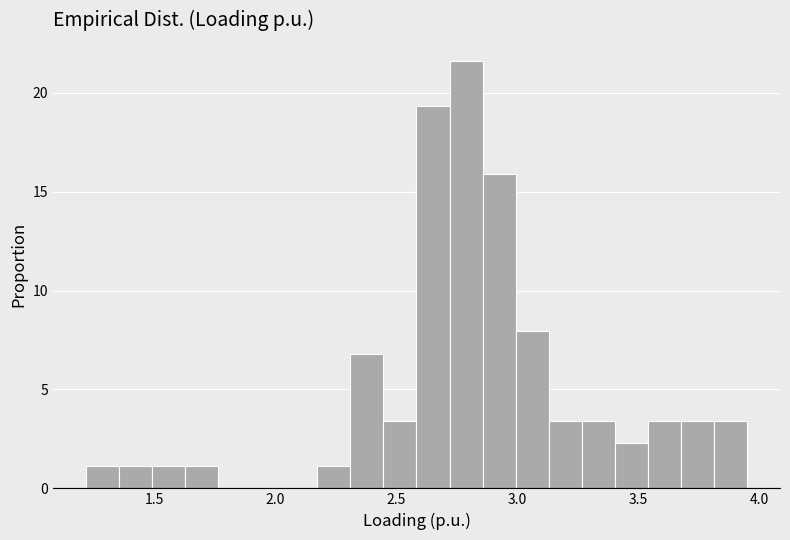

Around what value on the x-axis is the tallest bar? Give the approximate position of its centre, as read against the axis.

2.80